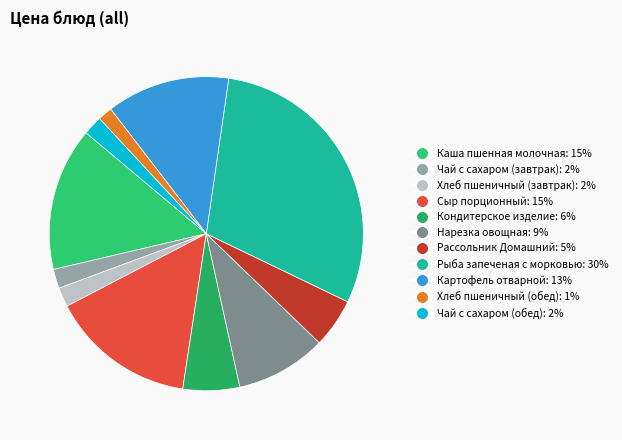

Is there a majority slice in this chart?

No